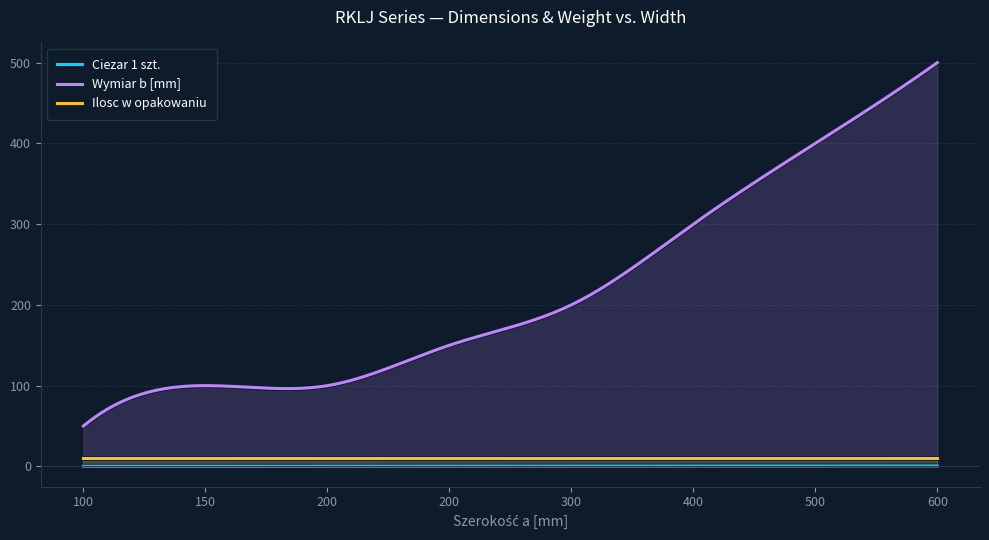

How many Ciezar 1 szt. values are between 0 and 1?

300